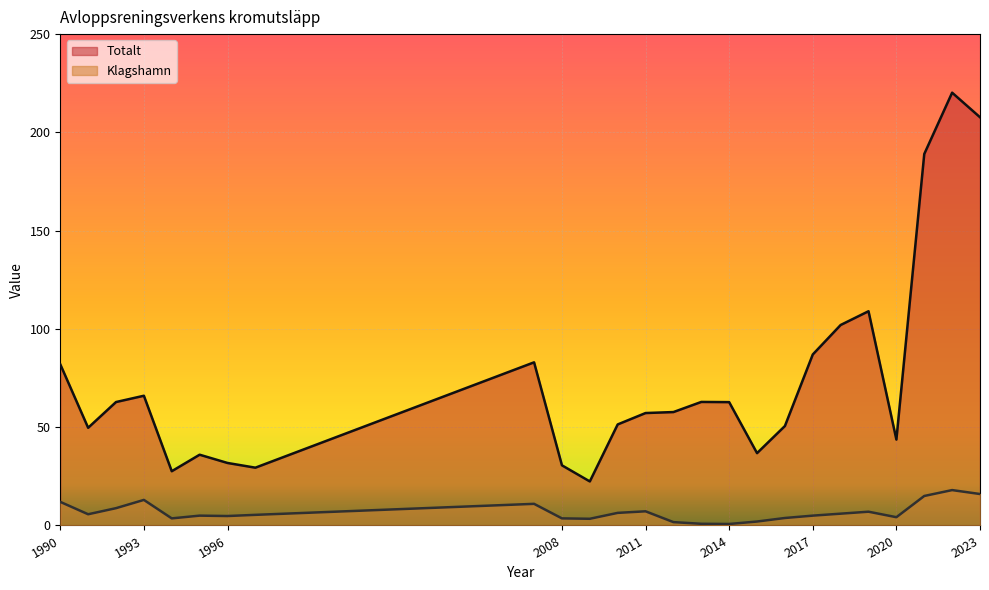

What is the sum of all Totalt values?

1859.2